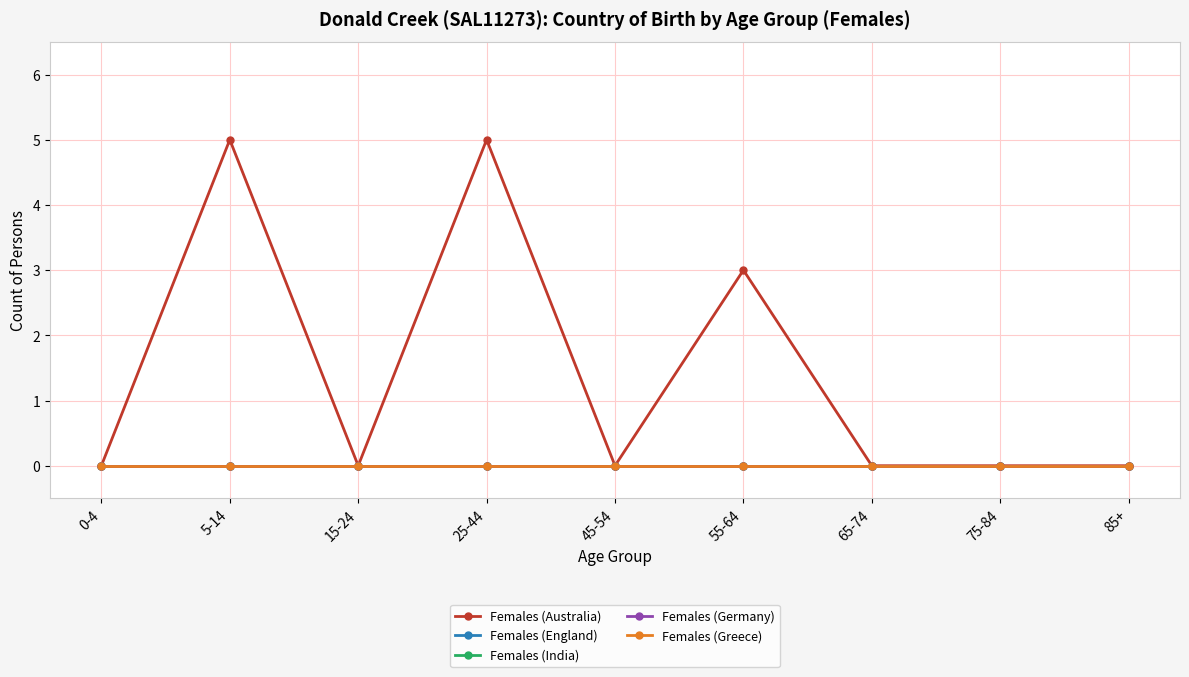

True or false: Females (Germany) and Females (Australia) cross at least once.

False